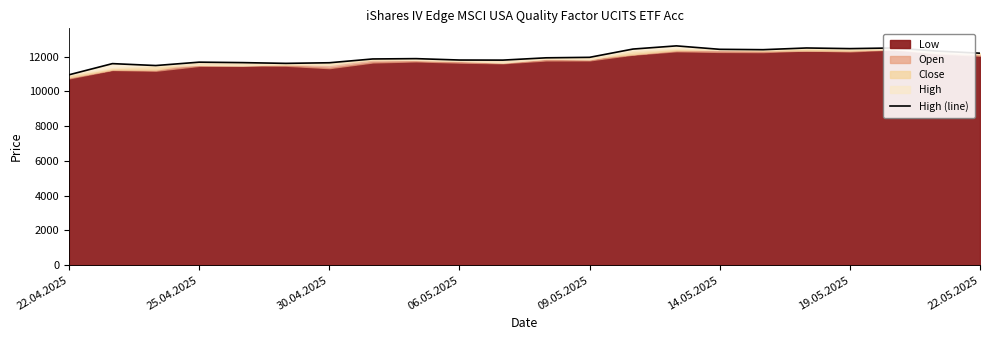

What is the ratio of the value at 09.05.2025 to the value at 17?

0.9